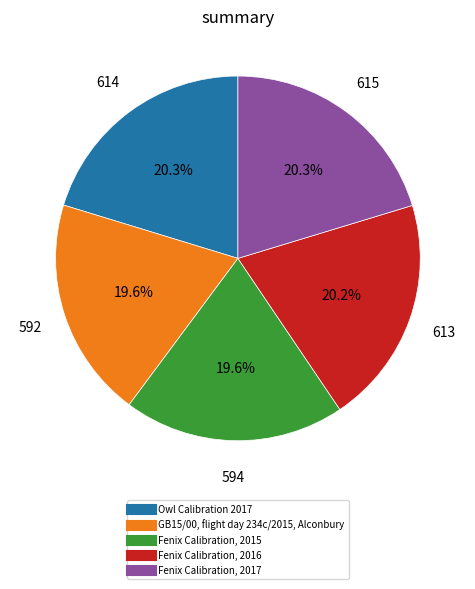

To the nearest percent, what portion does Fenix Calibration, 2016 represent?

20%